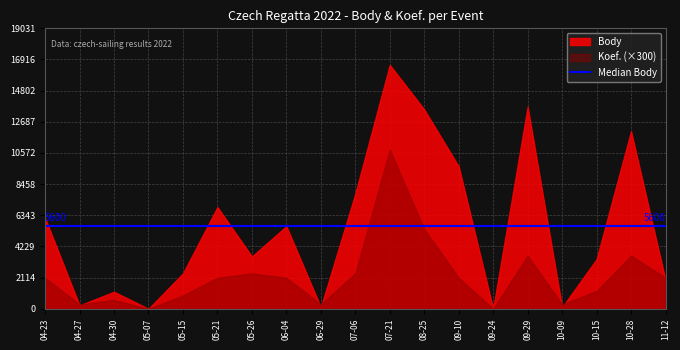

How many values in Body are above zero?

17